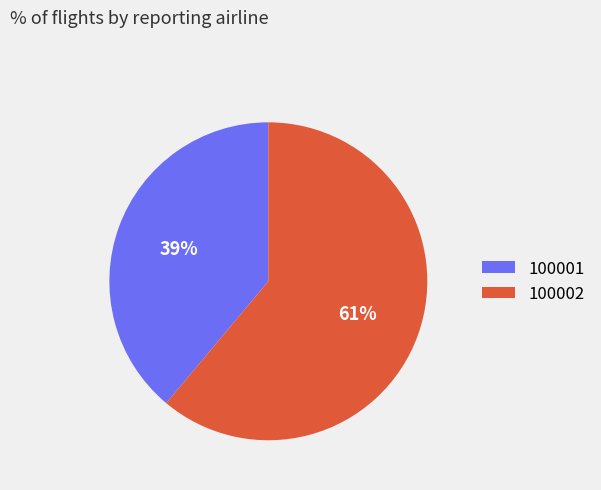

To the nearest percent, what portion does 100001 represent?

39%